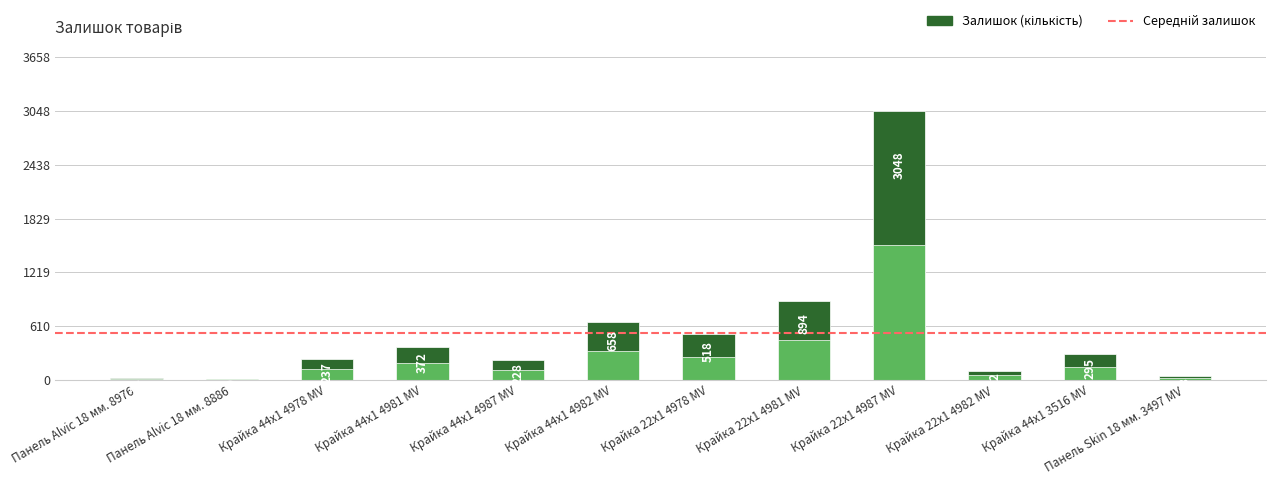

What is the value of the 9th bar from the left?

3048